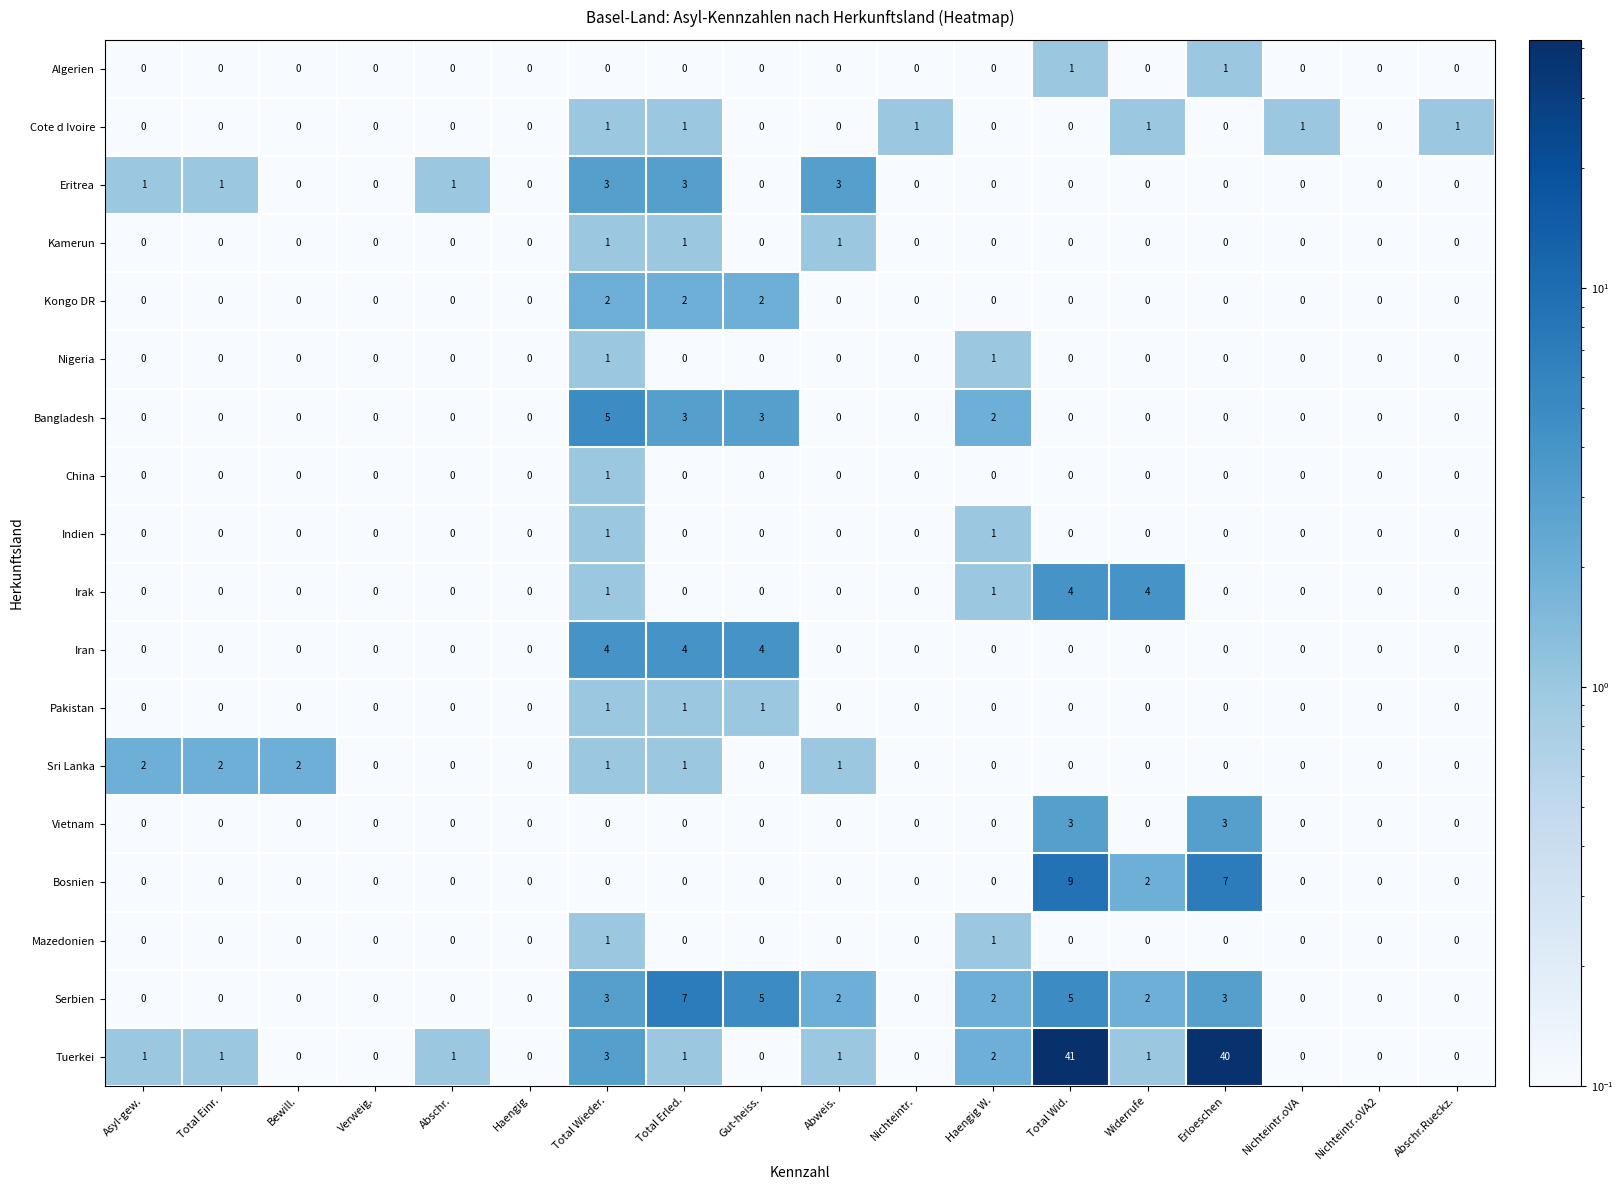

Is it true that Pakistan equals 2 at Total Wieder.?

False